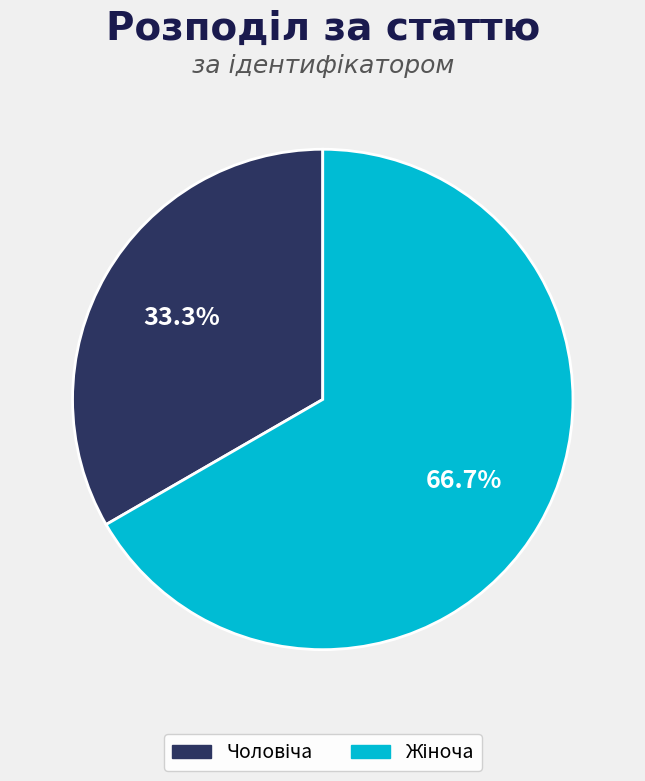

Is there a majority slice in this chart?

Yes